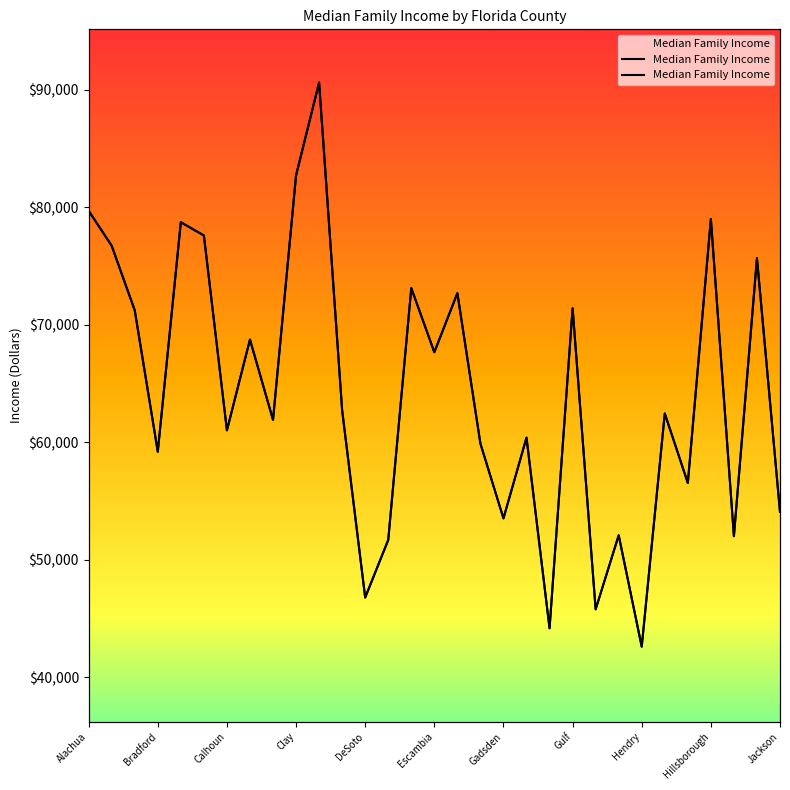

What is the maximum value shown in the chart?

90636